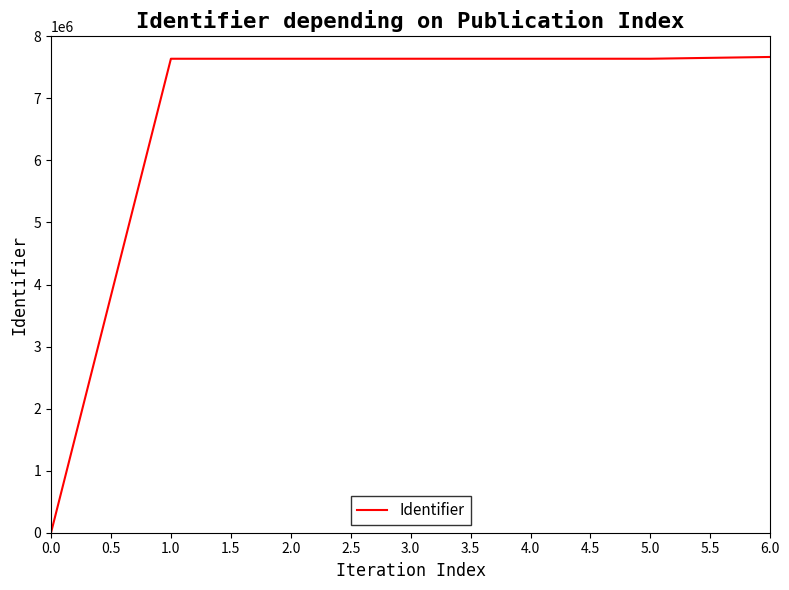

What is the change in value from 0.0 to 2.0?

+7638835